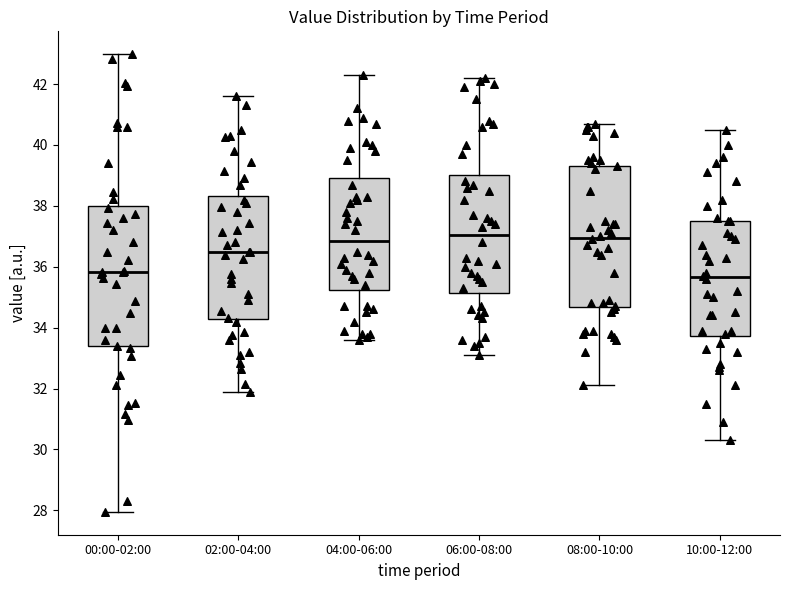

Where does the lower whisker of the box for 06:00-08:00 end on the y-axis? The values are not printed on the chart, so give them approximately, as read against the axis.

33.2